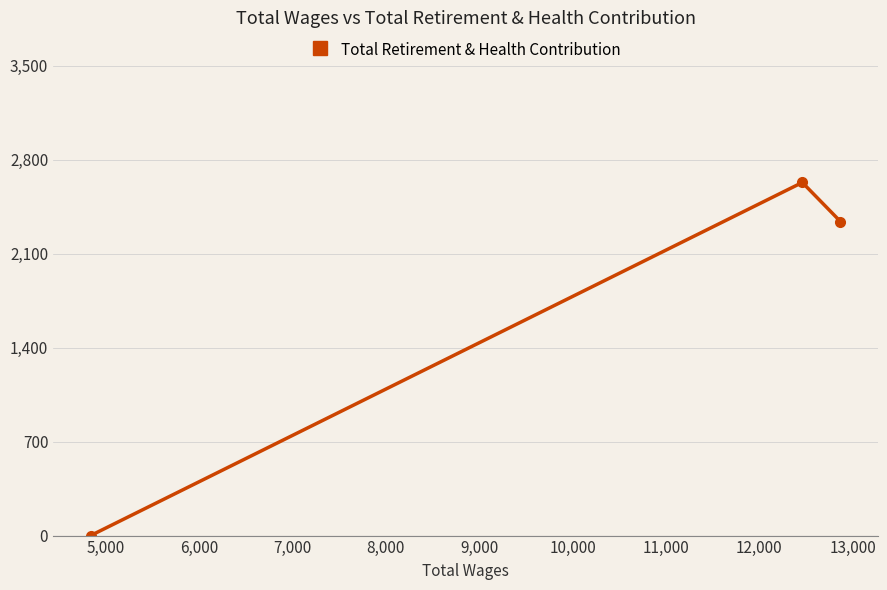

What is the maximum value shown in the chart?

2630